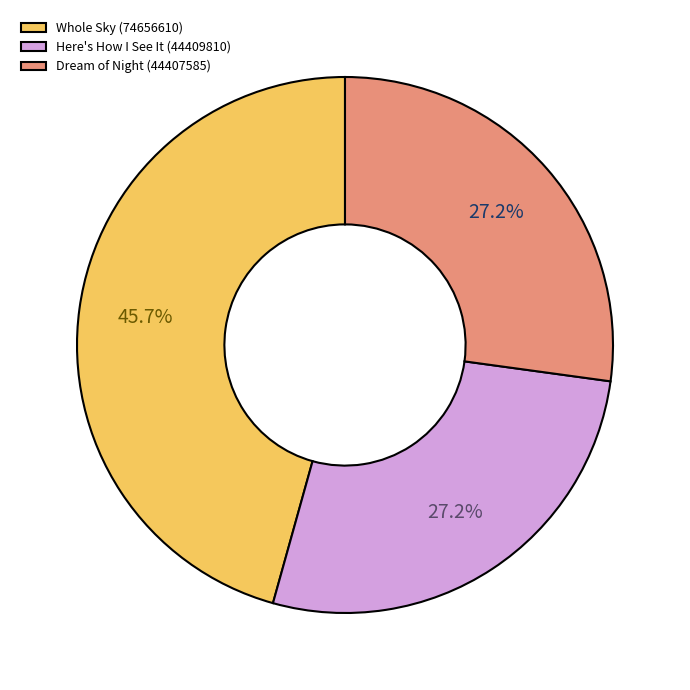

Between Here's How I See It (44409810) and Whole Sky (74656610), which is larger?

Whole Sky (74656610)